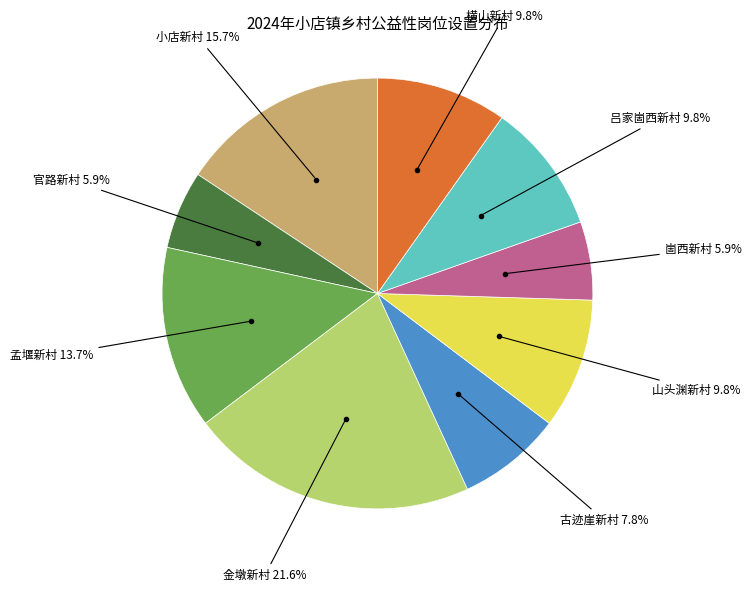

Does any single category account for the majority?

No